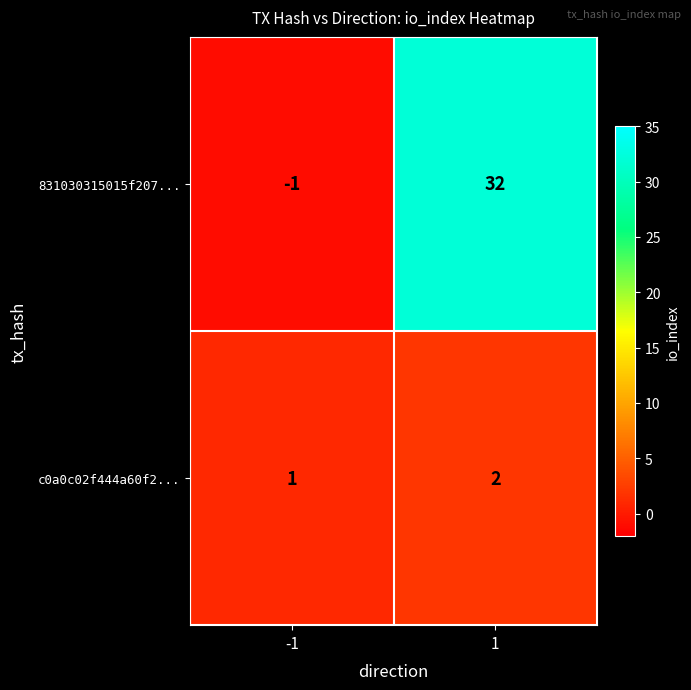

Between -1 and 1, which series saw the biggest shift?

831030315015f207...